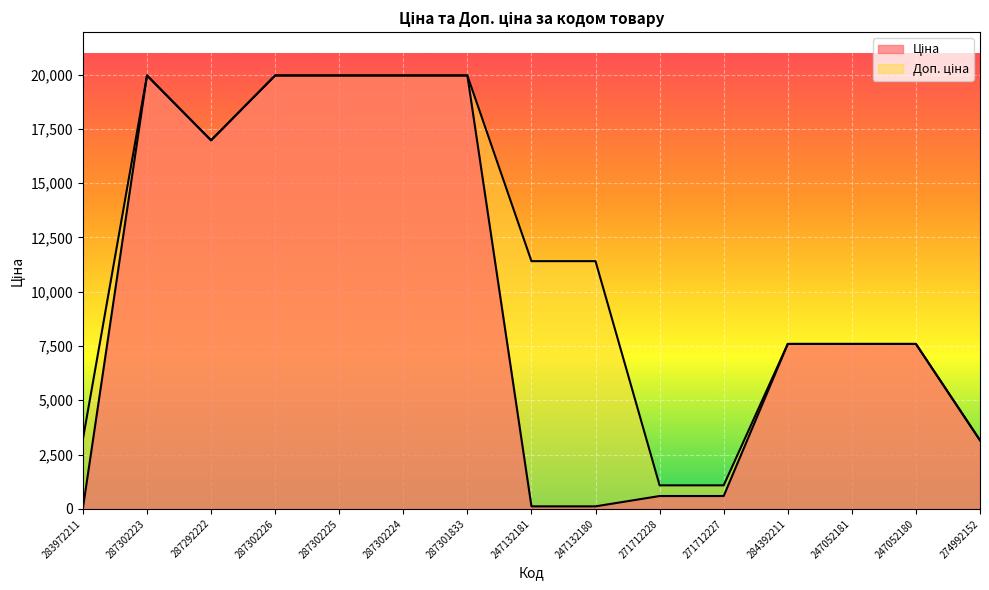

Reading right to left, list all the values displayed in this chart.

Ціна: 3157.9	7596.5	7596.5	7596.5	589.9	589.9	114.1	114.1	19964.2	19964.2	19964.2	19964.2	16976.3	19964.2	32.0
Доп. ціна: 3158.0	7596.5	7596.5	7596.5	1081.7	1081.7	11410.0	11410.0	19964.2	19964.2	19964.2	19964.2	16976.3	19964.2	3205.0